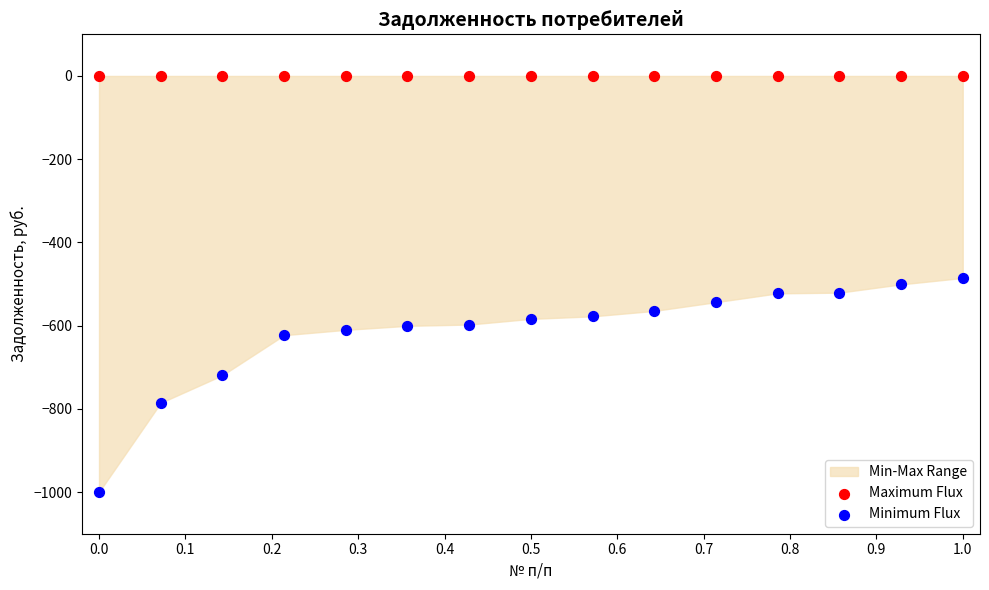

In the Minimum Flux series, what Y value is closest to -742?

-719.2